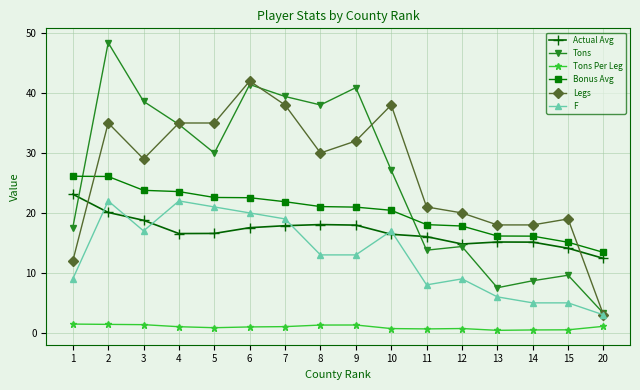

Where is the first local minimum for Tons?

5